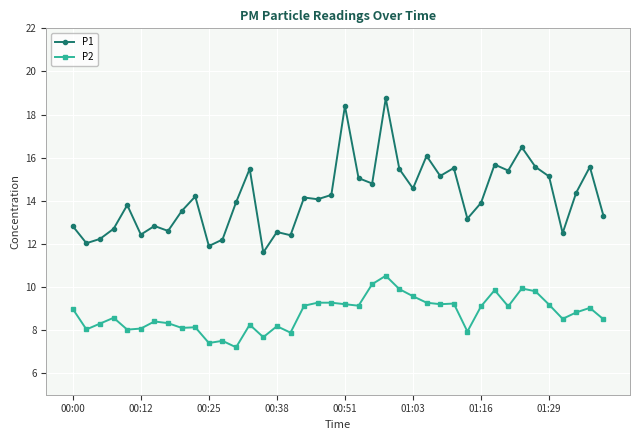

At how many categories does at least one series exceed 17?

2